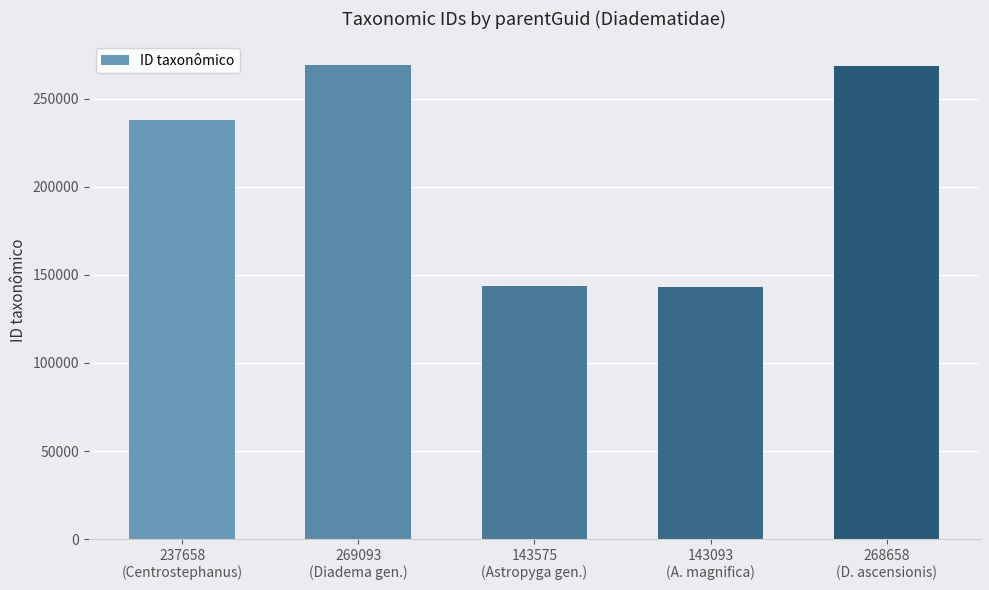

What is the change in value from 143575
(Astropyga gen.) to 268658
(D. ascensionis)?

+125083